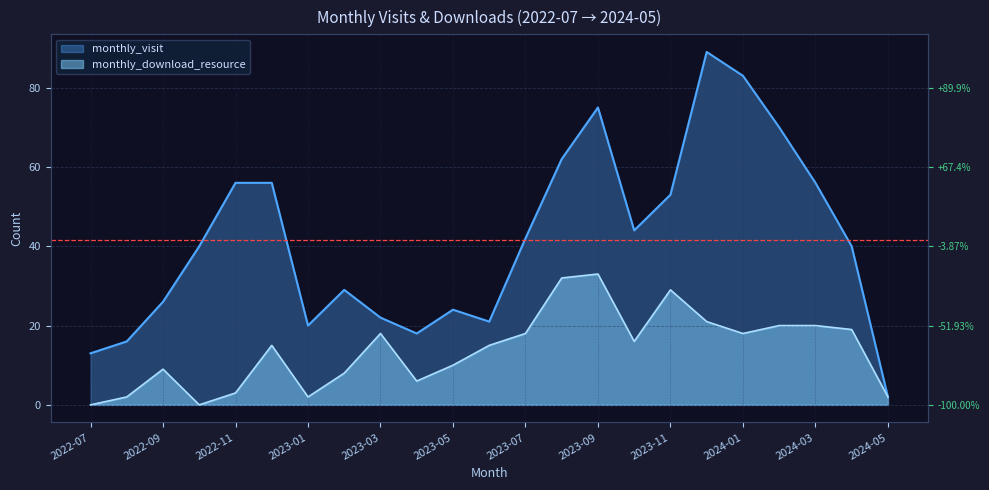

What is the difference between the highest and lowest values at 2023-05?

14